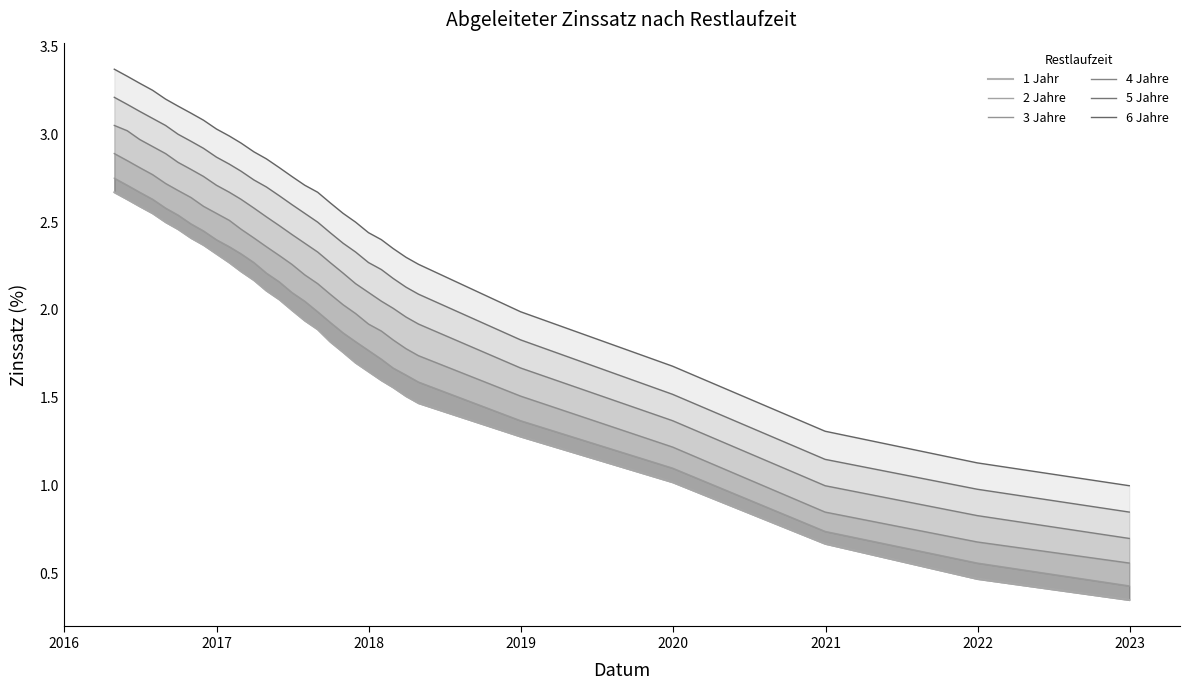

Reading right to left, extract all data points from this chart.

1 Jahr: 0.3	0.5	0.7	1.0	1.3	1.5	1.5	1.6	1.6	1.6	1.7	1.8	1.8	1.9	1.9	2.0	2.1	2.1	2.2	2.2	2.3	2.3	2.4	2.4	2.5	2.5	2.5	2.6	2.6	2.7
2 Jahre: 0.4	0.6	0.7	1.1	1.4	1.6	1.6	1.7	1.7	1.8	1.8	1.9	1.9	2.0	2.0	2.1	2.2	2.2	2.3	2.3	2.4	2.4	2.5	2.5	2.5	2.6	2.6	2.7	2.7	2.8
3 Jahre: 0.6	0.7	0.8	1.2	1.5	1.7	1.8	1.8	1.9	1.9	2.0	2.0	2.1	2.1	2.2	2.3	2.3	2.4	2.4	2.5	2.5	2.5	2.6	2.6	2.7	2.7	2.8	2.8	2.9	2.9
4 Jahre: 0.7	0.8	1.0	1.4	1.7	1.9	2.0	2.0	2.0	2.1	2.1	2.2	2.3	2.3	2.4	2.4	2.5	2.5	2.6	2.6	2.7	2.7	2.8	2.8	2.8	2.9	2.9	3.0	3.0	3.0
5 Jahre: 0.8	1.0	1.1	1.5	1.8	2.1	2.1	2.2	2.2	2.3	2.3	2.4	2.4	2.5	2.5	2.6	2.6	2.7	2.7	2.8	2.8	2.9	2.9	3.0	3.0	3.0	3.1	3.1	3.2	3.2
6 Jahre: 1.0	1.1	1.3	1.7	2.0	2.3	2.3	2.4	2.4	2.4	2.5	2.5	2.6	2.7	2.7	2.8	2.8	2.9	2.9	3.0	3.0	3.0	3.1	3.1	3.2	3.2	3.2	3.3	3.3	3.4